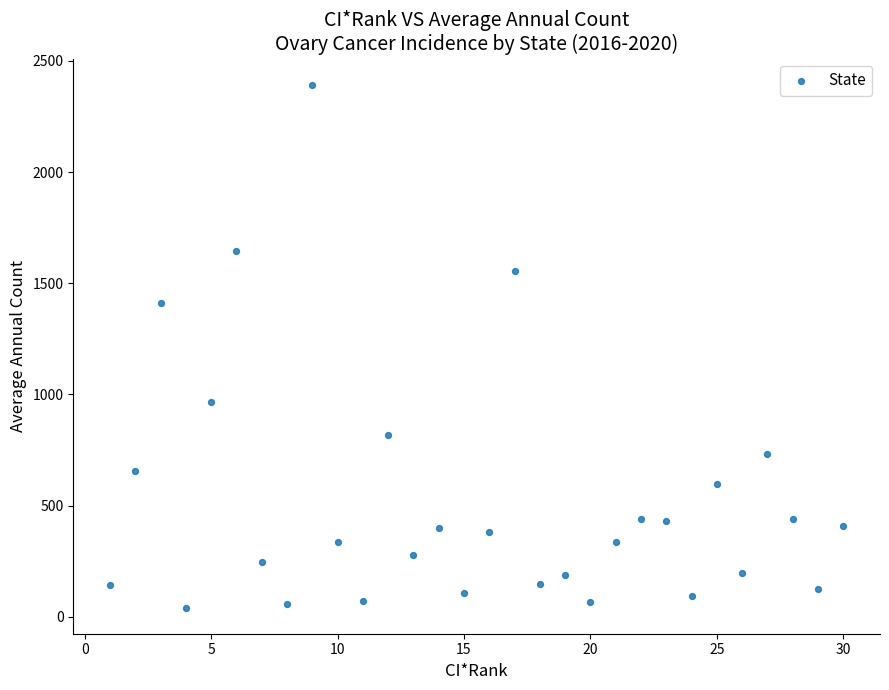

What Y value in the scatter plot is closest to 1217?

1410